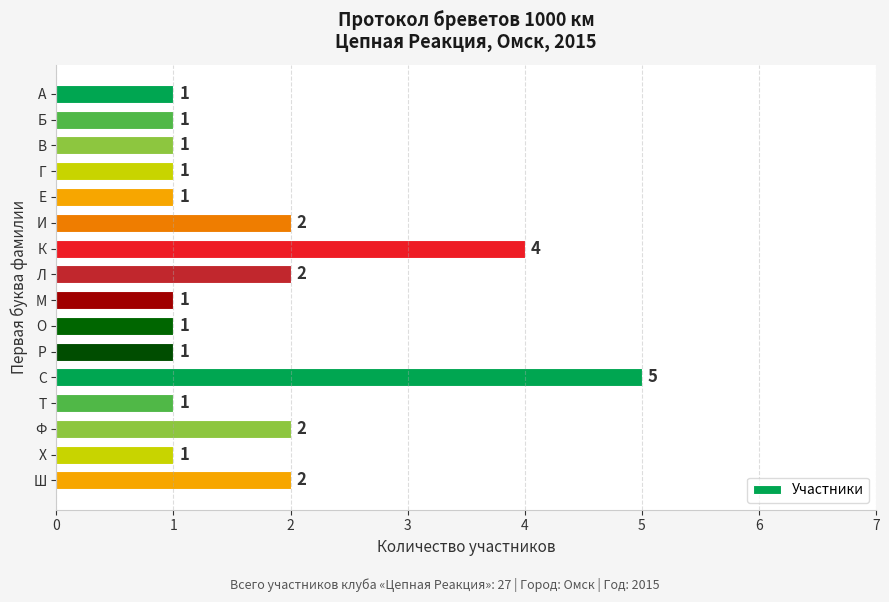

Between Г and И, which is larger?

И